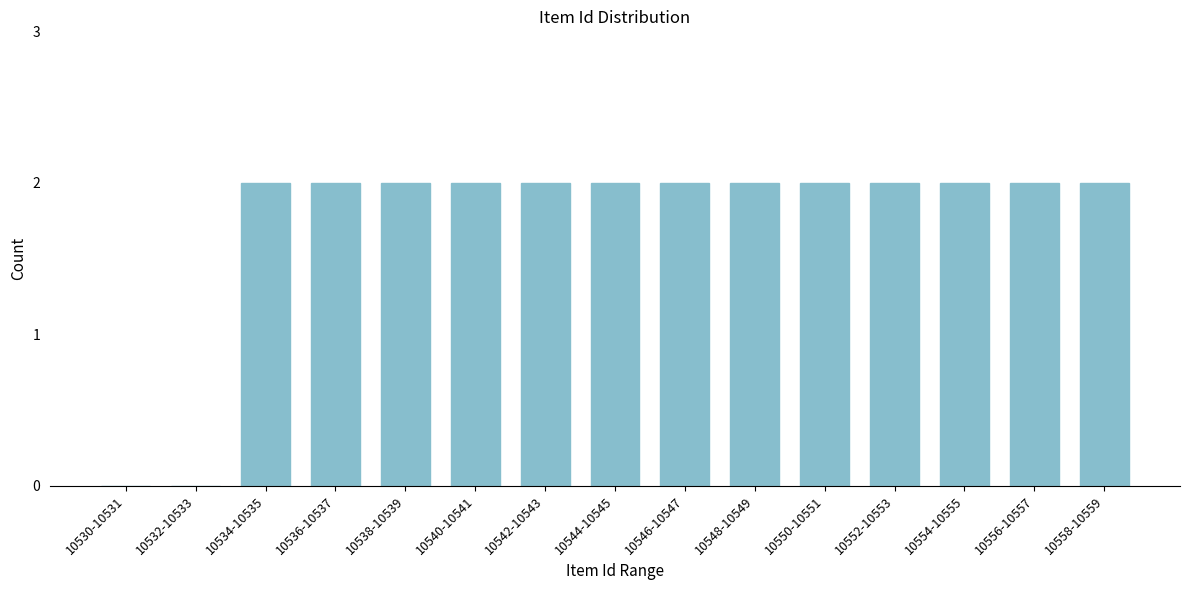

Reading left to right, list all the values displayed in this chart.

10530-10531=0	10532-10533=0	10534-10535=2	10536-10537=2	10538-10539=2	10540-10541=2	10542-10543=2	10544-10545=2	10546-10547=2	10548-10549=2	10550-10551=2	10552-10553=2	10554-10555=2	10556-10557=2	10558-10559=2